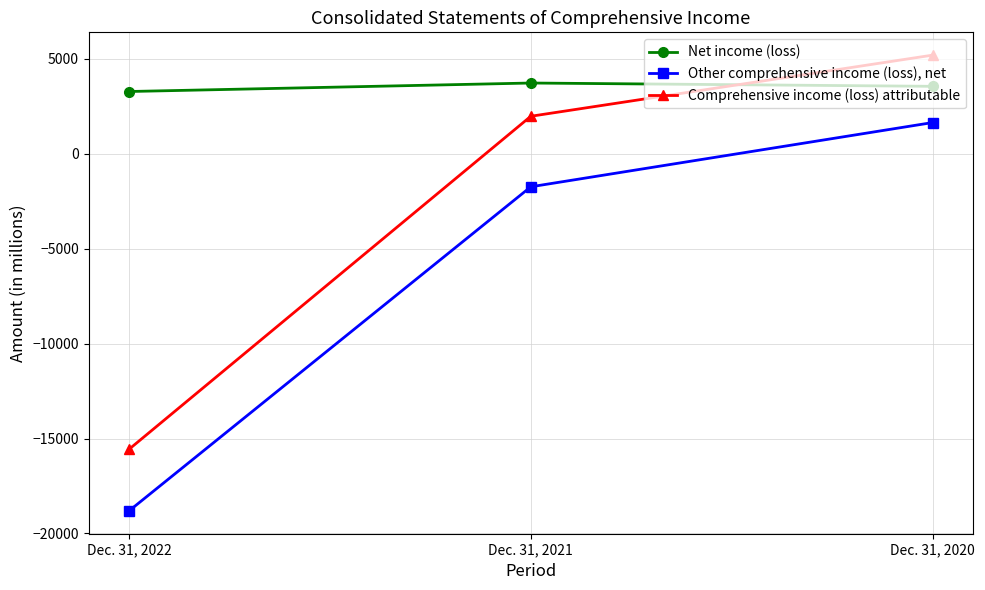

Between Dec. 31, 2022 and Dec. 31, 2021, which series saw the biggest shift?

Comprehensive income (loss) attributable